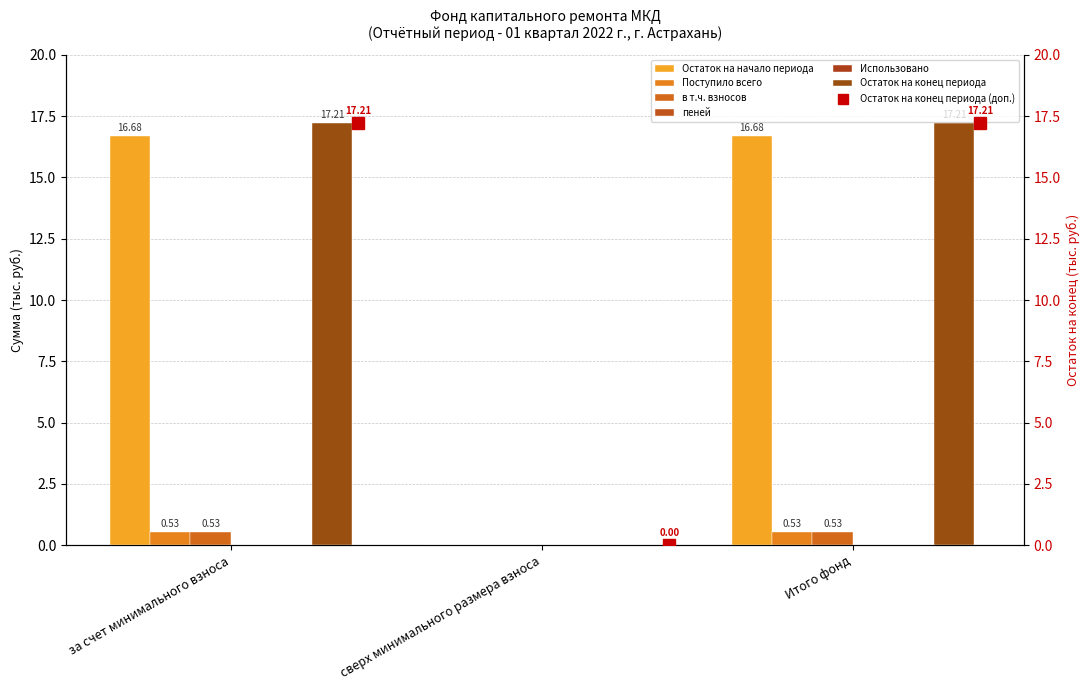

What is the total value across all series at Итого фонд?

35.0